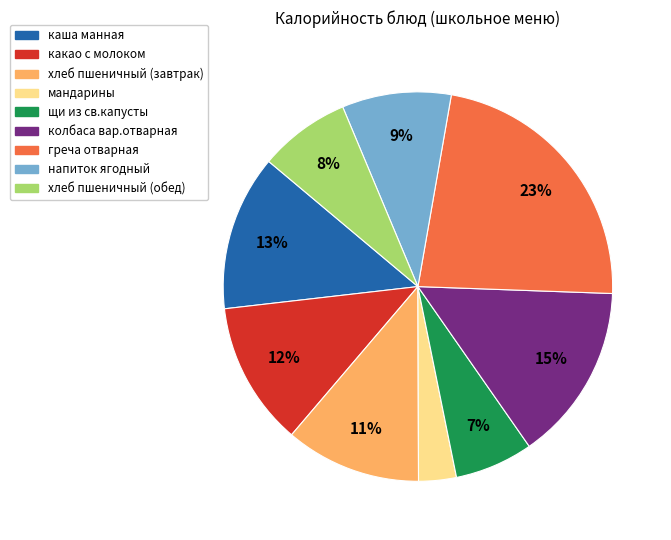

To the nearest percent, what percentage of the pie is колбаса вар.отварная?

15%